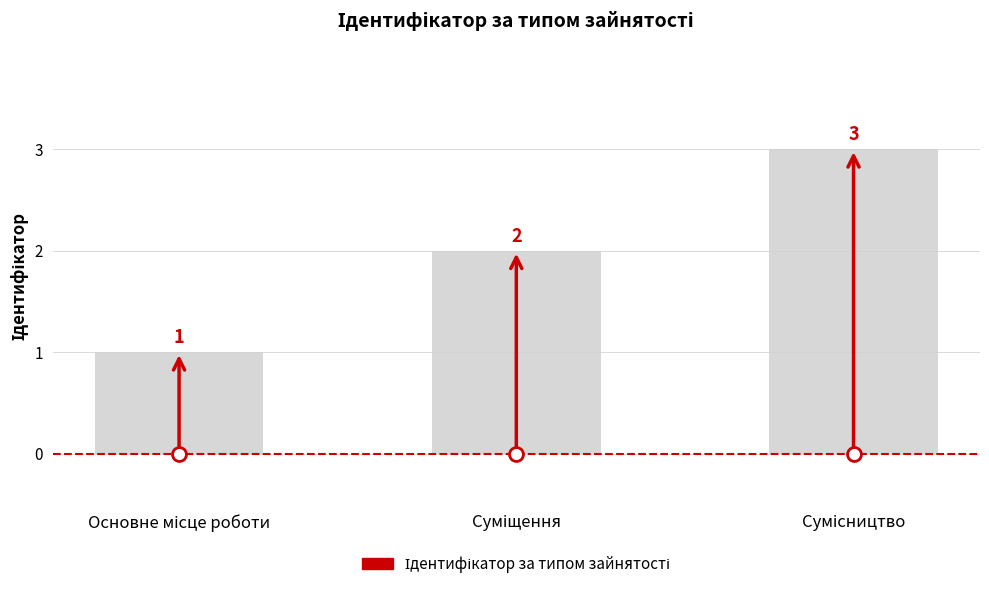

Count the values in the range 1 to 3.

3